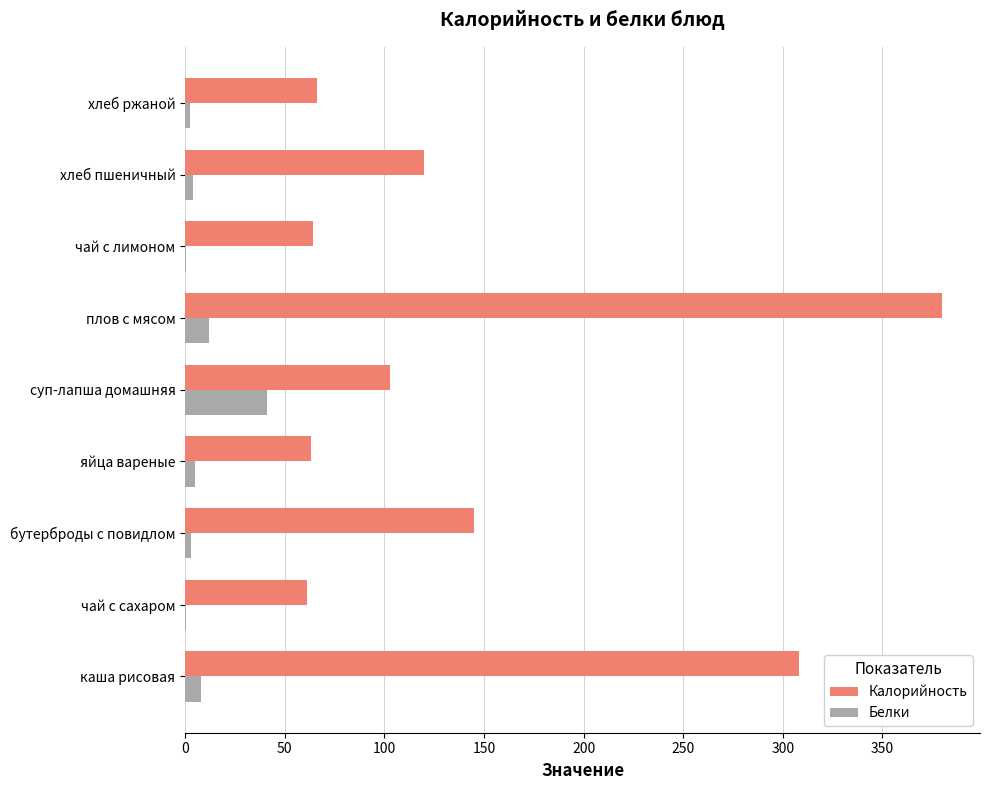

Is the value of Калорийность at бутерброды с повидлом greater than the value of Белки at хлеб пшеничный?

Yes